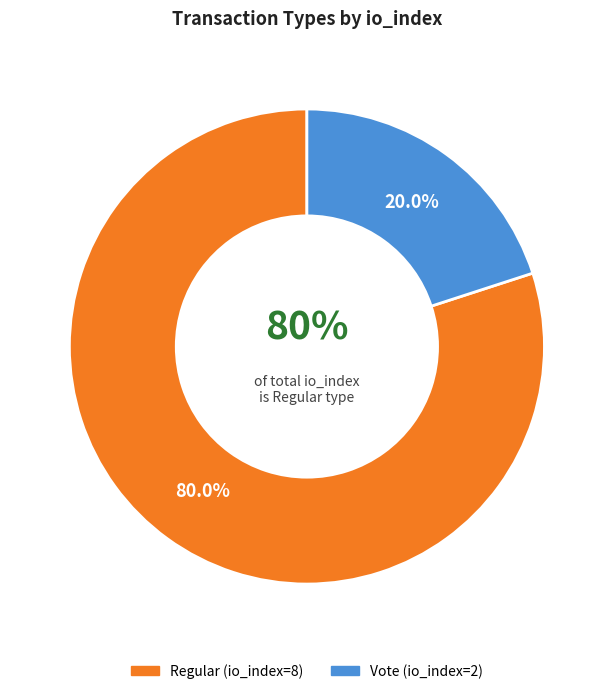

Count the number of slices in the pie.

2